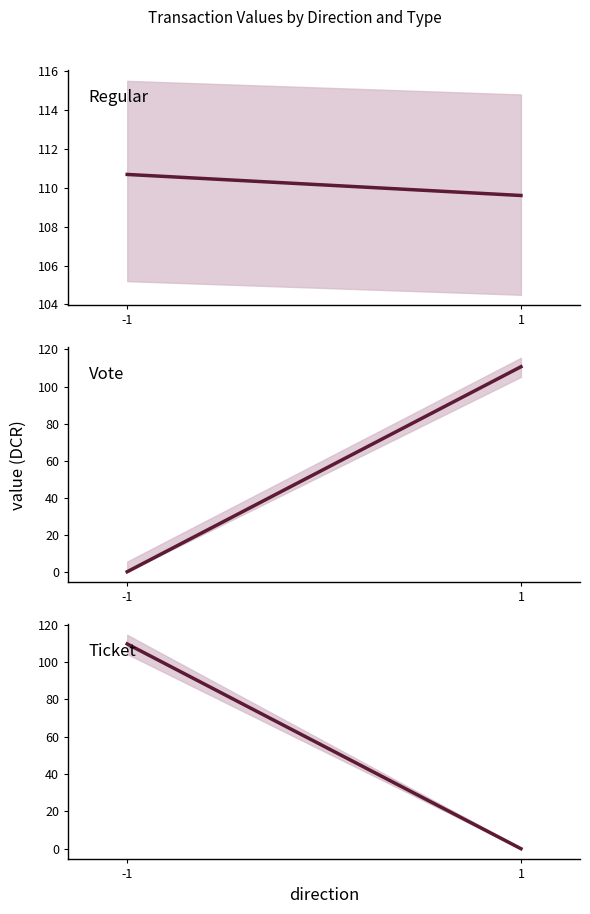

Where is Vote nearest to the value 55?

-1